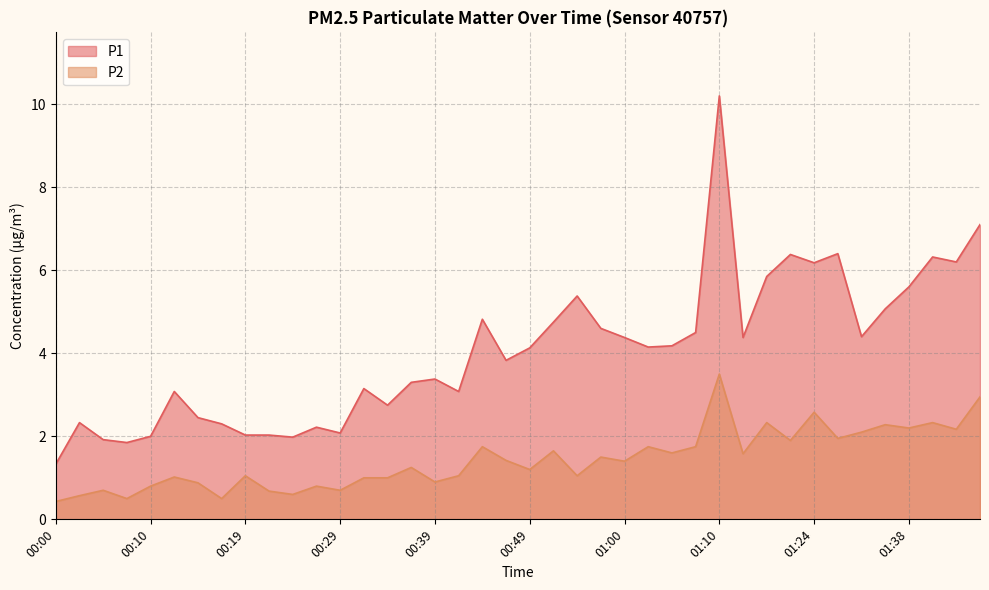

Does the chart have visible grid lines?

Yes